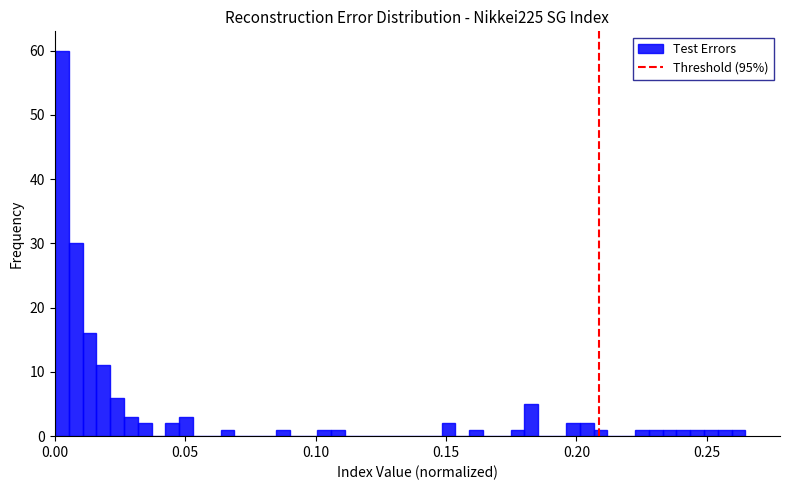

Around what value on the x-axis is the tallest bar? Give the approximate position of its centre, as read against the axis.

0.005